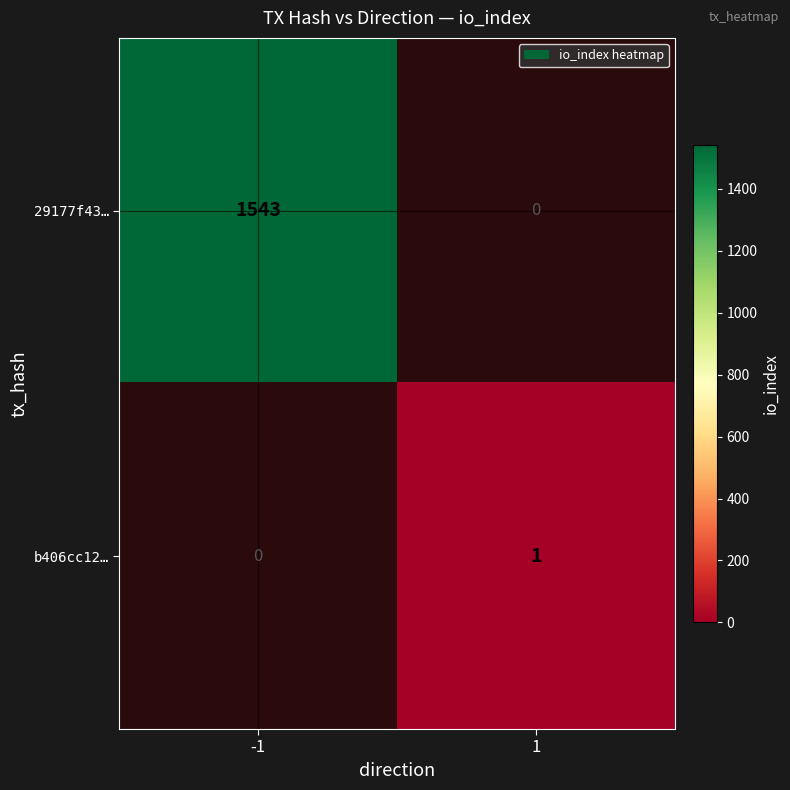

True or false: 29177f43… has a value of 1543 at -1.

True